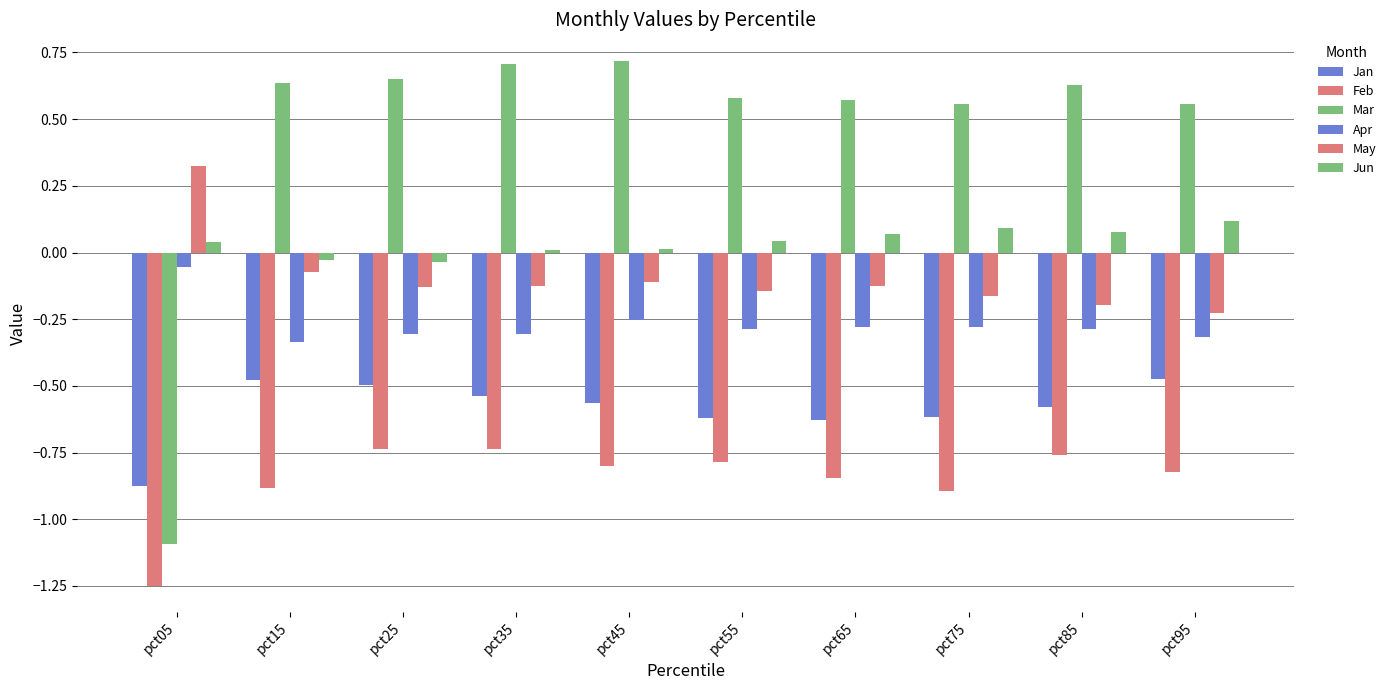

How many positive values does the May series have?

1